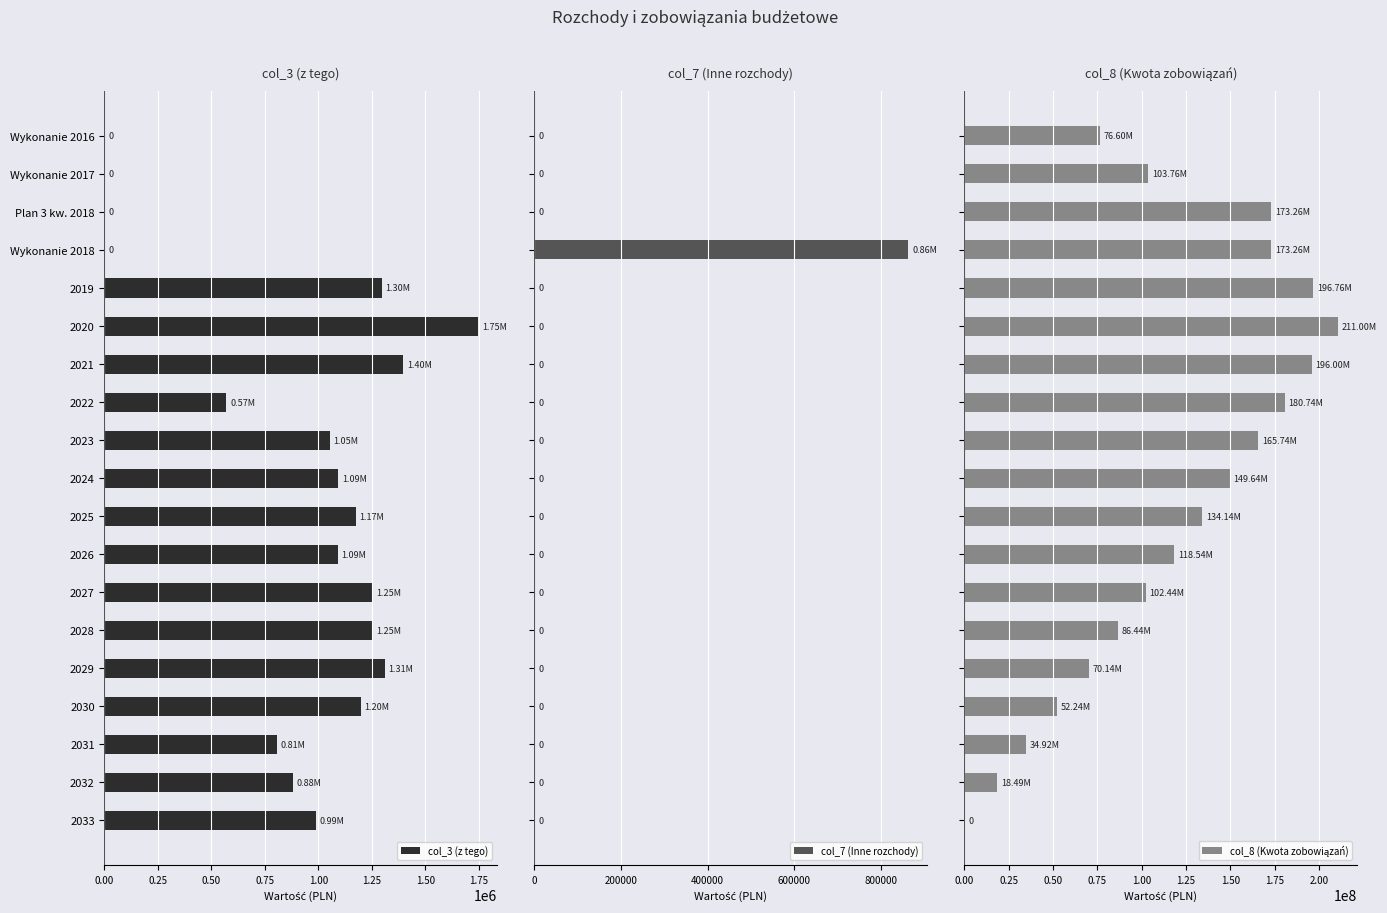

What is the sum of all col_3 (z tego) values?

17115259.9